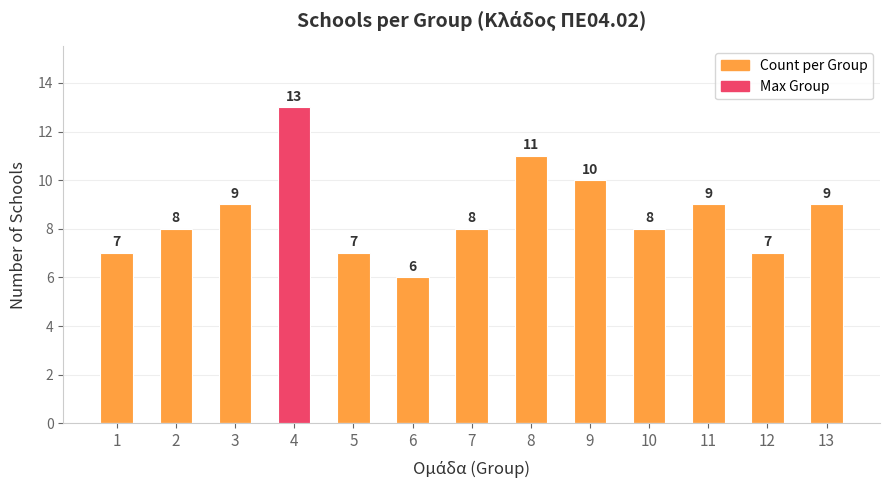

True or false: Count per Group has a value of 7 at 5.

True